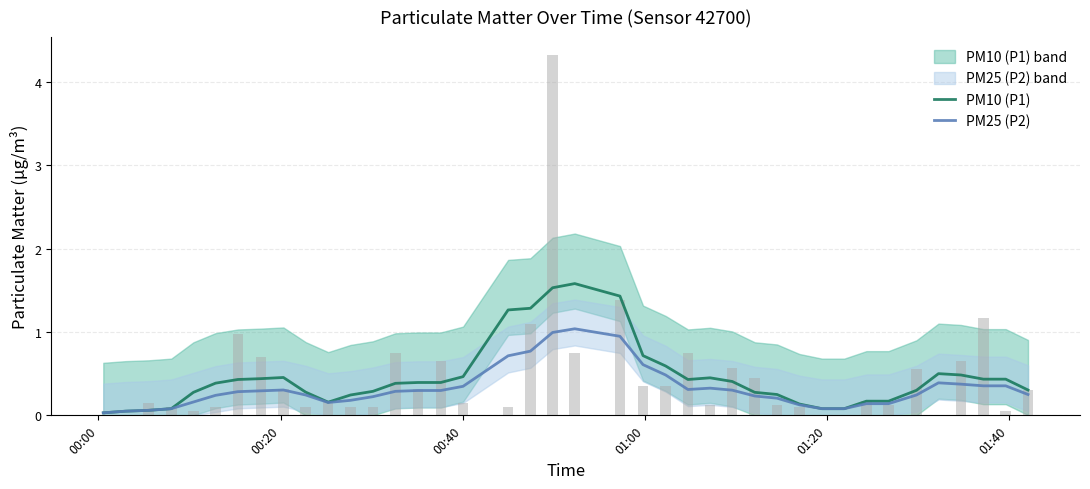

Are the bars grouped side by side (vs. stacked)?

Yes